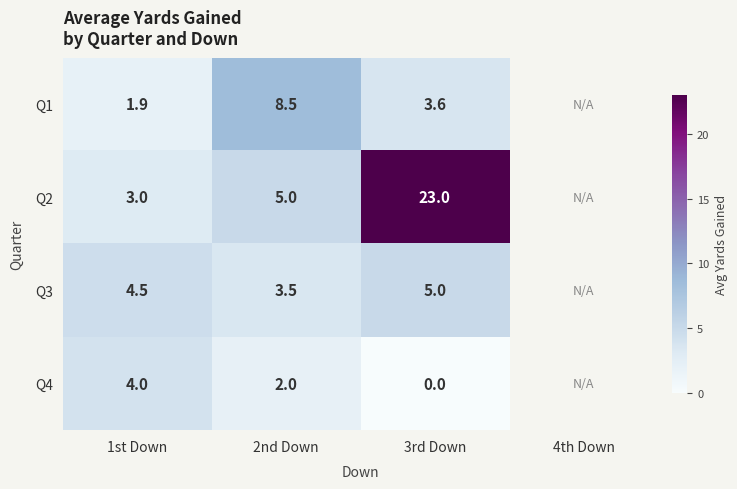

The Q2 series shows 4.0 at 1st Down. True or false?

False